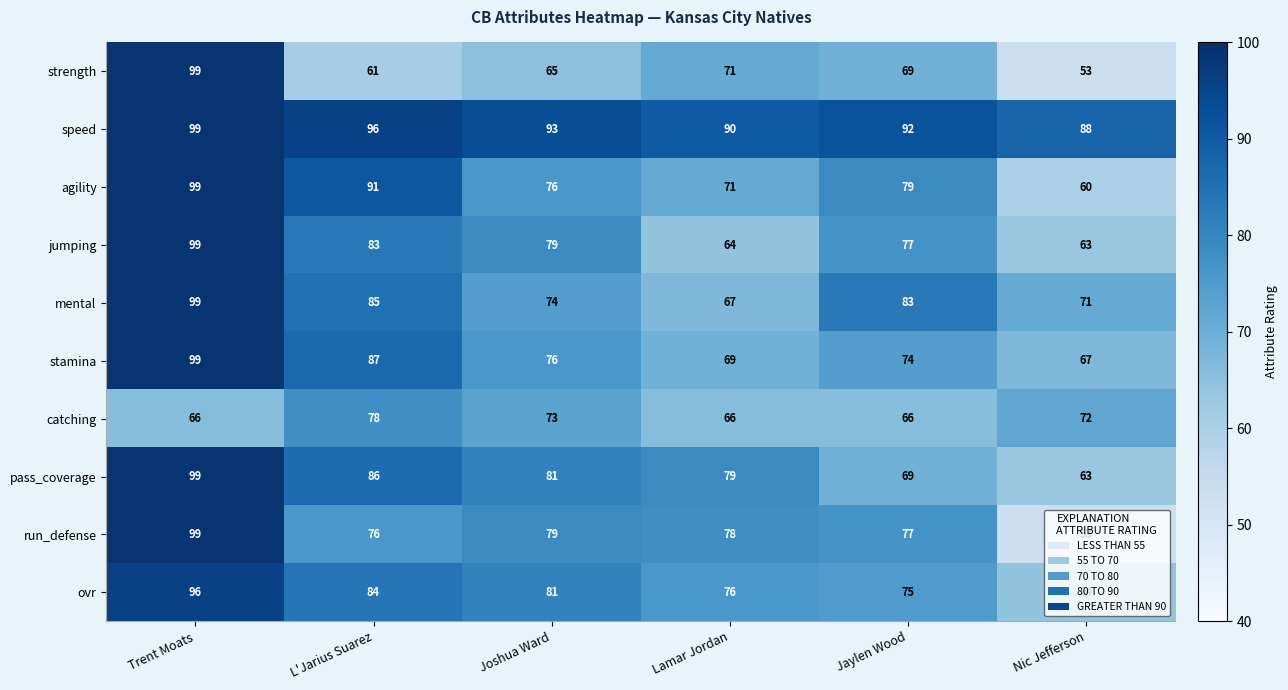

Count the pass_coverage values in the range 69 to 86.

4